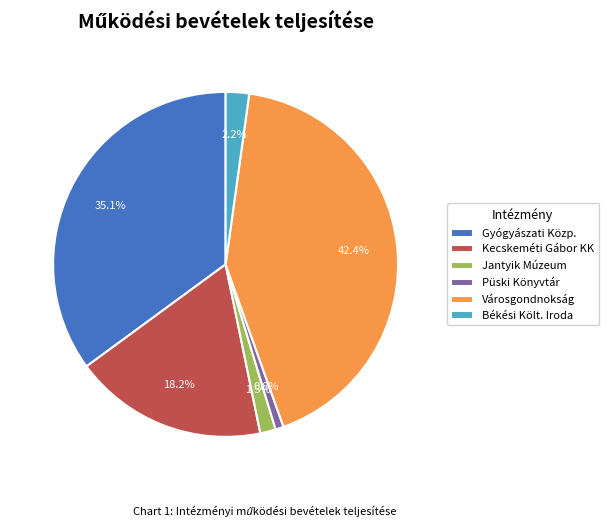

Is it true that Városgondnokság is 27% of the pie?

False